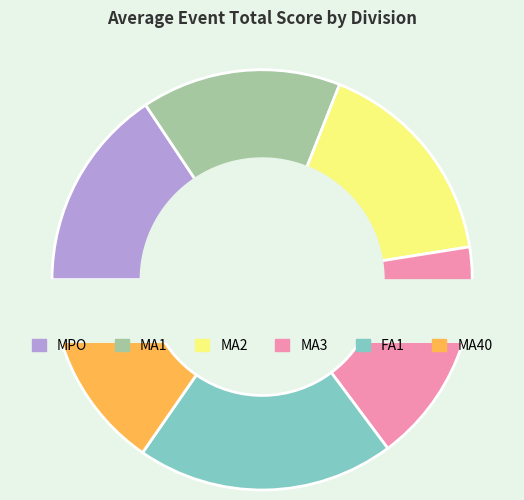

Is FA1 the majority of the pie?

No